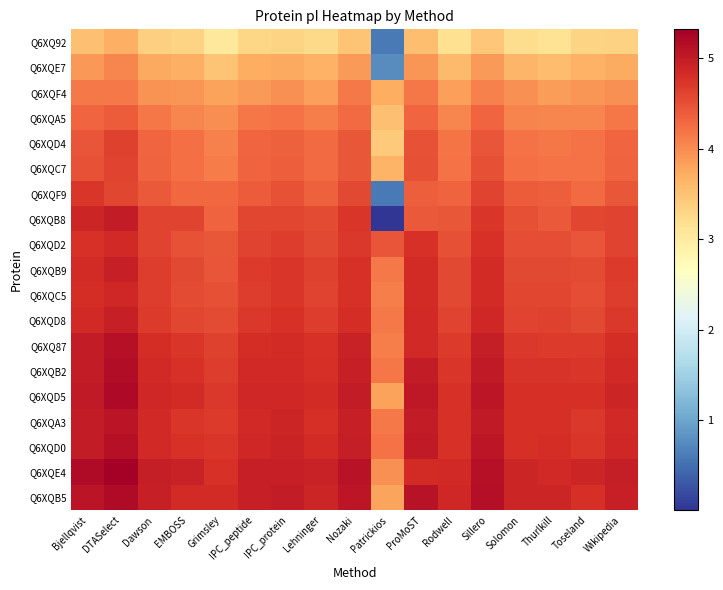

Reading left to right, extract all data points from this chart.

Q6XQ92: Bjellqvist=3.5	DTASelect=3.7	Dawson=3.4	EMBOSS=3.3	Grimsley=3.0	IPC_peptide=3.3	IPC_protein=3.3	Lehninger=3.2	Nozaki=3.5	Patrickios=0.6	ProMoST=3.5	Rodwell=3.2	Sillero=3.5	Solomon=3.2	Thurlkill=3.1	Toseland=3.3	Wikipedia=3.3
Q6XQE7: Bjellqvist=3.9	DTASelect=4.0	Dawson=3.7	EMBOSS=3.7	Grimsley=3.5	IPC_peptide=3.7	IPC_protein=3.8	Lehninger=3.7	Nozaki=3.9	Patrickios=0.8	ProMoST=3.9	Rodwell=3.6	Sillero=3.9	Solomon=3.6	Thurlkill=3.6	Toseland=3.7	Wikipedia=3.7
Q6XQF4: Bjellqvist=4.1	DTASelect=4.2	Dawson=3.9	EMBOSS=3.9	Grimsley=3.8	IPC_peptide=3.9	IPC_protein=4.0	Lehninger=3.8	Nozaki=4.2	Patrickios=3.7	ProMoST=4.2	Rodwell=3.8	Sillero=4.1	Solomon=4.0	Thurlkill=3.9	Toseland=3.9	Wikipedia=4.0
Q6XQA5: Bjellqvist=4.3	DTASelect=4.4	Dawson=4.2	EMBOSS=4.0	Grimsley=4.0	IPC_peptide=4.2	IPC_protein=4.2	Lehninger=4.1	Nozaki=4.3	Patrickios=3.5	ProMoST=4.3	Rodwell=4.0	Sillero=4.3	Solomon=4.1	Thurlkill=4.0	Toseland=4.0	Wikipedia=4.2
Q6XQD4: Bjellqvist=4.5	DTASelect=4.6	Dawson=4.3	EMBOSS=4.2	Grimsley=4.1	IPC_peptide=4.3	IPC_protein=4.4	Lehninger=4.3	Nozaki=4.4	Patrickios=3.4	ProMoST=4.5	Rodwell=4.2	Sillero=4.5	Solomon=4.2	Thurlkill=4.2	Toseland=4.2	Wikipedia=4.3
Q6XQC7: Bjellqvist=4.5	DTASelect=4.6	Dawson=4.3	EMBOSS=4.2	Grimsley=4.1	IPC_peptide=4.3	IPC_protein=4.4	Lehninger=4.3	Nozaki=4.4	Patrickios=3.7	ProMoST=4.5	Rodwell=4.2	Sillero=4.5	Solomon=4.2	Thurlkill=4.2	Toseland=4.2	Wikipedia=4.3
Q6XQF9: Bjellqvist=4.7	DTASelect=4.6	Dawson=4.4	EMBOSS=4.3	Grimsley=4.3	IPC_peptide=4.4	IPC_protein=4.5	Lehninger=4.4	Nozaki=4.6	Patrickios=0.6	ProMoST=4.4	Rodwell=4.3	Sillero=4.6	Solomon=4.4	Thurlkill=4.4	Toseland=4.3	Wikipedia=4.4
Q6XQB8: Bjellqvist=4.9	DTASelect=5.0	Dawson=4.6	EMBOSS=4.6	Grimsley=4.3	IPC_peptide=4.6	IPC_protein=4.6	Lehninger=4.5	Nozaki=4.7	Patrickios=0.0	ProMoST=4.4	Rodwell=4.4	Sillero=4.7	Solomon=4.5	Thurlkill=4.4	Toseland=4.6	Wikipedia=4.6
Q6XQD2: Bjellqvist=4.8	DTASelect=4.9	Dawson=4.6	EMBOSS=4.5	Grimsley=4.4	IPC_peptide=4.6	IPC_protein=4.7	Lehninger=4.6	Nozaki=4.7	Patrickios=4.5	ProMoST=4.8	Rodwell=4.5	Sillero=4.8	Solomon=4.5	Thurlkill=4.5	Toseland=4.5	Wikipedia=4.6
Q6XQB9: Bjellqvist=4.8	DTASelect=5.0	Dawson=4.7	EMBOSS=4.6	Grimsley=4.5	IPC_peptide=4.7	IPC_protein=4.7	Lehninger=4.6	Nozaki=4.8	Patrickios=4.1	ProMoST=4.8	Rodwell=4.6	Sillero=4.8	Solomon=4.6	Thurlkill=4.6	Toseland=4.5	Wikipedia=4.7
Q6XQC5: Bjellqvist=4.8	DTASelect=4.9	Dawson=4.7	EMBOSS=4.5	Grimsley=4.5	IPC_peptide=4.7	IPC_protein=4.7	Lehninger=4.6	Nozaki=4.8	Patrickios=4.1	ProMoST=4.8	Rodwell=4.6	Sillero=4.8	Solomon=4.6	Thurlkill=4.6	Toseland=4.5	Wikipedia=4.7
Q6XQD8: Bjellqvist=4.9	DTASelect=5.0	Dawson=4.7	EMBOSS=4.6	Grimsley=4.5	IPC_peptide=4.7	IPC_protein=4.8	Lehninger=4.7	Nozaki=4.8	Patrickios=4.2	ProMoST=4.9	Rodwell=4.6	Sillero=4.9	Solomon=4.6	Thurlkill=4.6	Toseland=4.6	Wikipedia=4.7
Q6XQ87: Bjellqvist=5.0	DTASelect=5.1	Dawson=4.8	EMBOSS=4.7	Grimsley=4.6	IPC_peptide=4.8	IPC_protein=4.8	Lehninger=4.8	Nozaki=4.9	Patrickios=4.1	ProMoST=4.9	Rodwell=4.7	Sillero=5.0	Solomon=4.7	Thurlkill=4.7	Toseland=4.7	Wikipedia=4.8
Q6XQB2: Bjellqvist=5.0	DTASelect=5.2	Dawson=4.9	EMBOSS=4.8	Grimsley=4.7	IPC_peptide=4.9	IPC_protein=4.9	Lehninger=4.8	Nozaki=5.0	Patrickios=4.2	ProMoST=5.0	Rodwell=4.7	Sillero=5.0	Solomon=4.7	Thurlkill=4.7	Toseland=4.7	Wikipedia=4.9
Q6XQD5: Bjellqvist=5.0	DTASelect=5.2	Dawson=4.9	EMBOSS=4.8	Grimsley=4.7	IPC_peptide=4.9	IPC_protein=4.9	Lehninger=4.8	Nozaki=5.0	Patrickios=3.8	ProMoST=5.0	Rodwell=4.8	Sillero=5.1	Solomon=4.8	Thurlkill=4.8	Toseland=4.8	Wikipedia=4.9
Q6XQA3: Bjellqvist=5.0	DTASelect=5.1	Dawson=4.9	EMBOSS=4.7	Grimsley=4.7	IPC_peptide=4.9	IPC_protein=4.9	Lehninger=4.8	Nozaki=5.0	Patrickios=4.1	ProMoST=5.0	Rodwell=4.8	Sillero=5.0	Solomon=4.8	Thurlkill=4.8	Toseland=4.7	Wikipedia=4.9
Q6XQD0: Bjellqvist=5.0	DTASelect=5.1	Dawson=4.9	EMBOSS=4.8	Grimsley=4.7	IPC_peptide=4.9	IPC_protein=4.9	Lehninger=4.8	Nozaki=5.0	Patrickios=4.2	ProMoST=5.0	Rodwell=4.8	Sillero=5.1	Solomon=4.8	Thurlkill=4.8	Toseland=4.7	Wikipedia=4.9
Q6XQE4: Bjellqvist=5.2	DTASelect=5.3	Dawson=5.0	EMBOSS=4.9	Grimsley=4.8	IPC_peptide=5.0	IPC_protein=5.0	Lehninger=4.9	Nozaki=5.1	Patrickios=4.0	ProMoST=4.8	Rodwell=4.9	Sillero=5.1	Solomon=4.9	Thurlkill=4.9	Toseland=4.9	Wikipedia=5.0
Q6XQB5: Bjellqvist=5.1	DTASelect=5.2	Dawson=5.0	EMBOSS=4.8	Grimsley=4.8	IPC_peptide=5.0	IPC_protein=5.0	Lehninger=4.9	Nozaki=5.1	Patrickios=3.8	ProMoST=5.1	Rodwell=4.9	Sillero=5.1	Solomon=4.9	Thurlkill=4.9	Toseland=4.8	Wikipedia=5.0